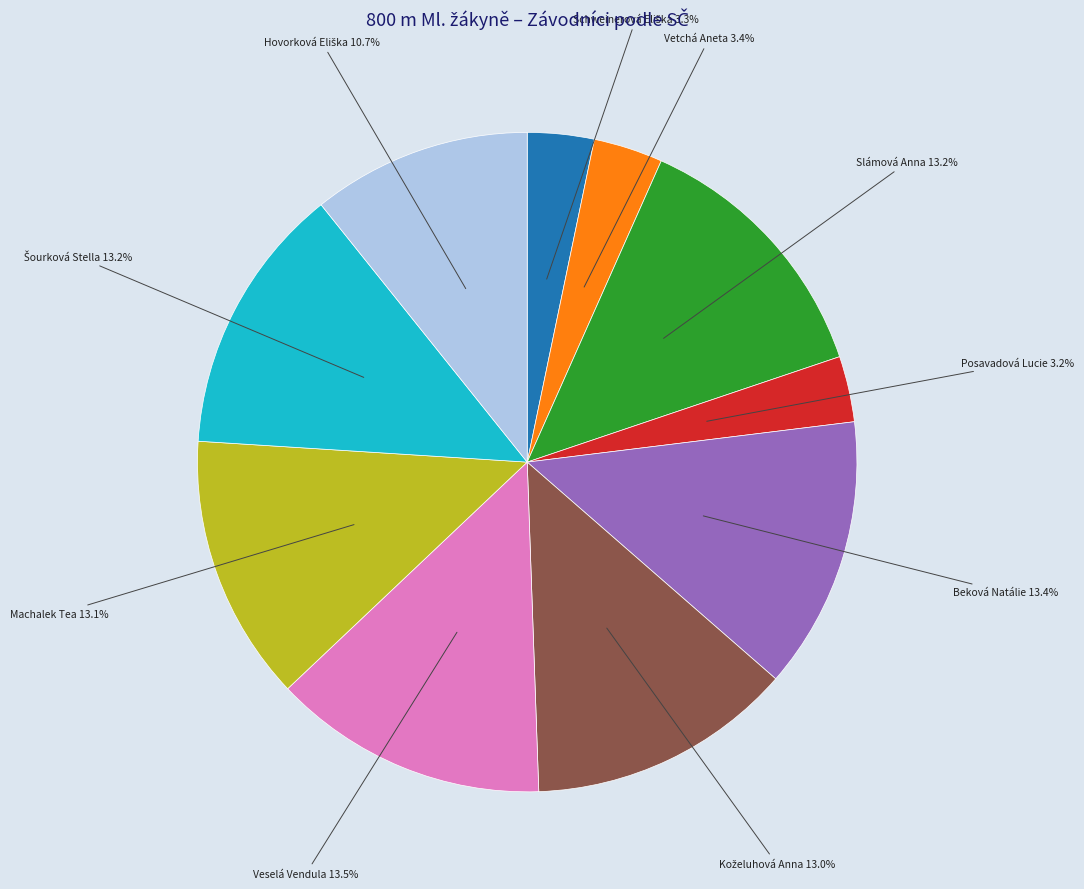

To the nearest percent, what is the average slice percentage?

10%